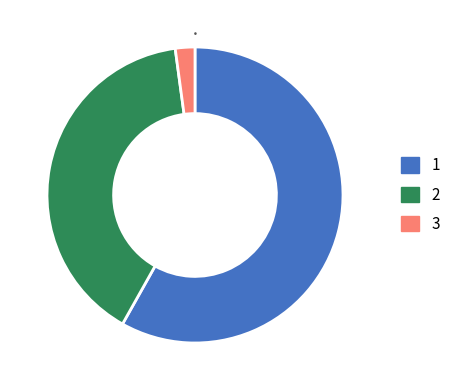

Is there any slice that represents more than half of the pie?

Yes